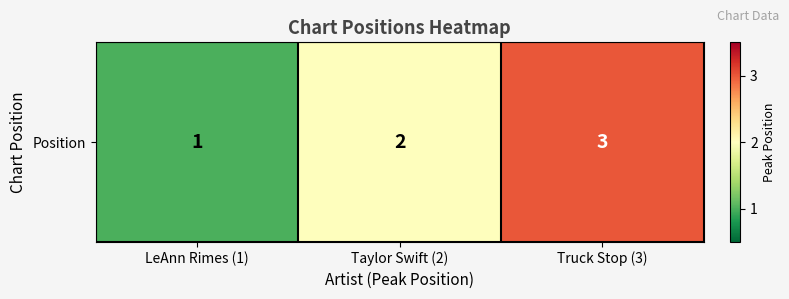

Which has a higher value, Truck Stop (3) or LeAnn Rimes (1)?

Truck Stop (3)